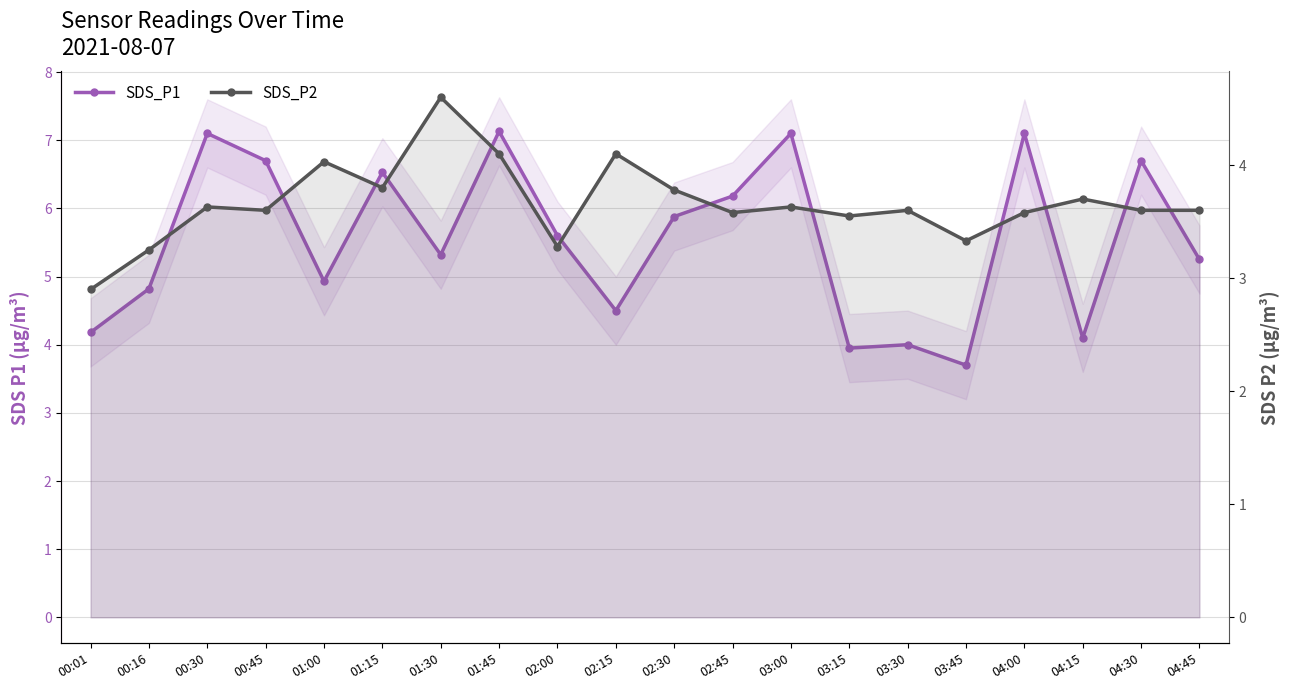

Does the chart display data point markers on the line(s)?

Yes